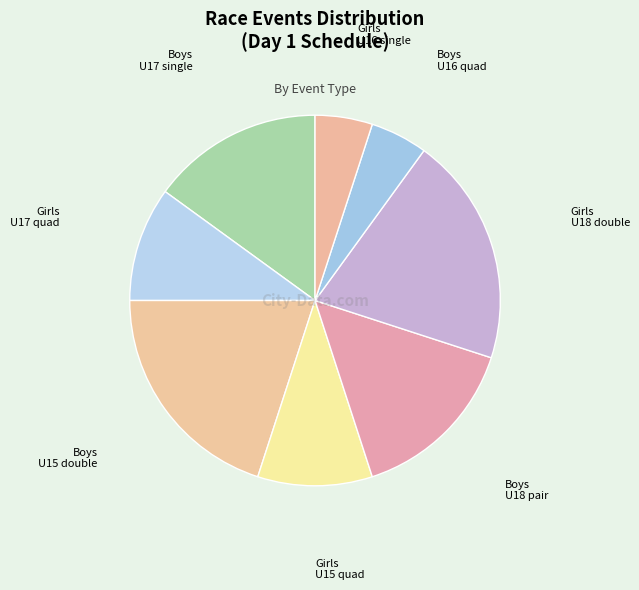

Count the number of slices in the pie.

8